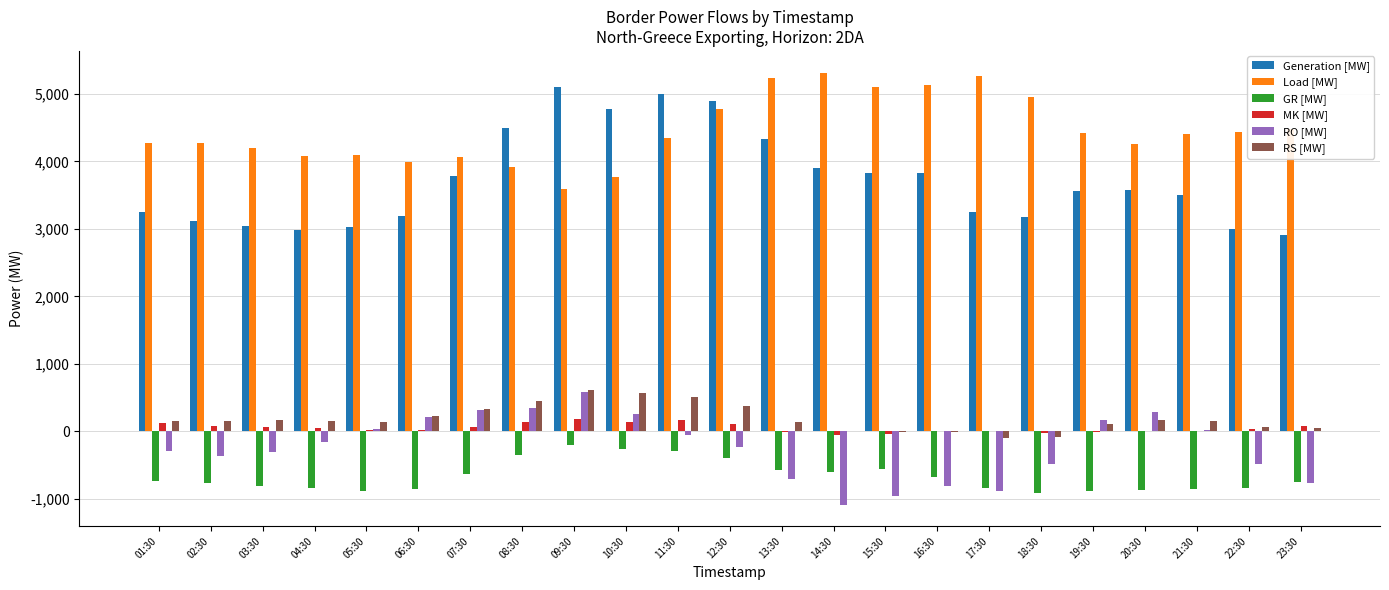

What are all the series names shown in the legend?

Generation [MW], Load [MW], GR [MW], MK [MW], RO [MW], RS [MW]